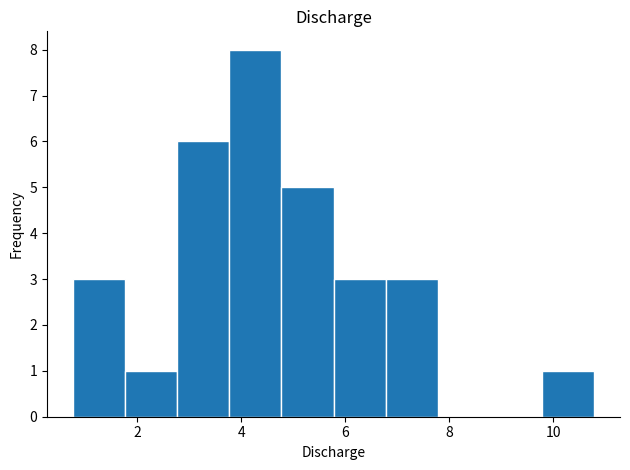

What is the height of the bar covering 9.8 to 10.8 on the x-axis? Neither the bar edges nor the heights are printed on the chart, so give them approximately, as read against the axes.

1